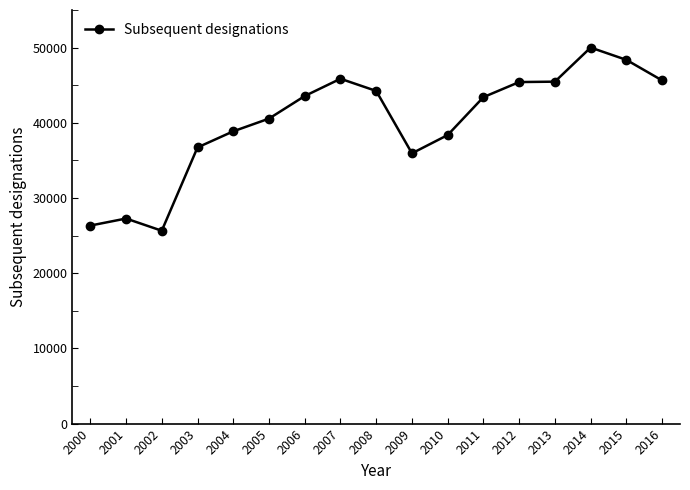

The value at 2006 is 76381. True or false?

False